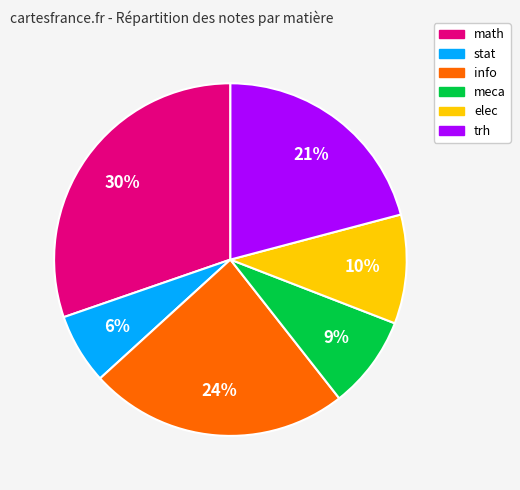

To the nearest percent, what is the combined percentage of info and trh?

45%